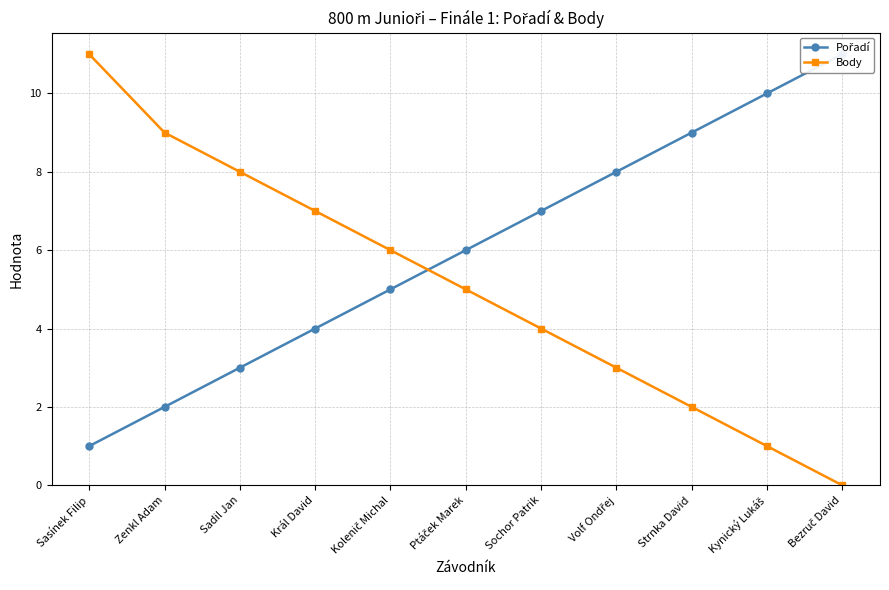

What is the value of the Body point at the 3rd from the left?

8